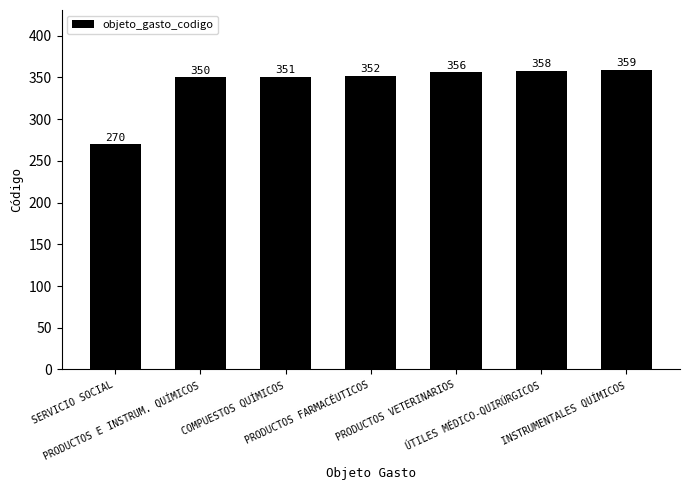

What is the value of the 5th bar from the left?

356